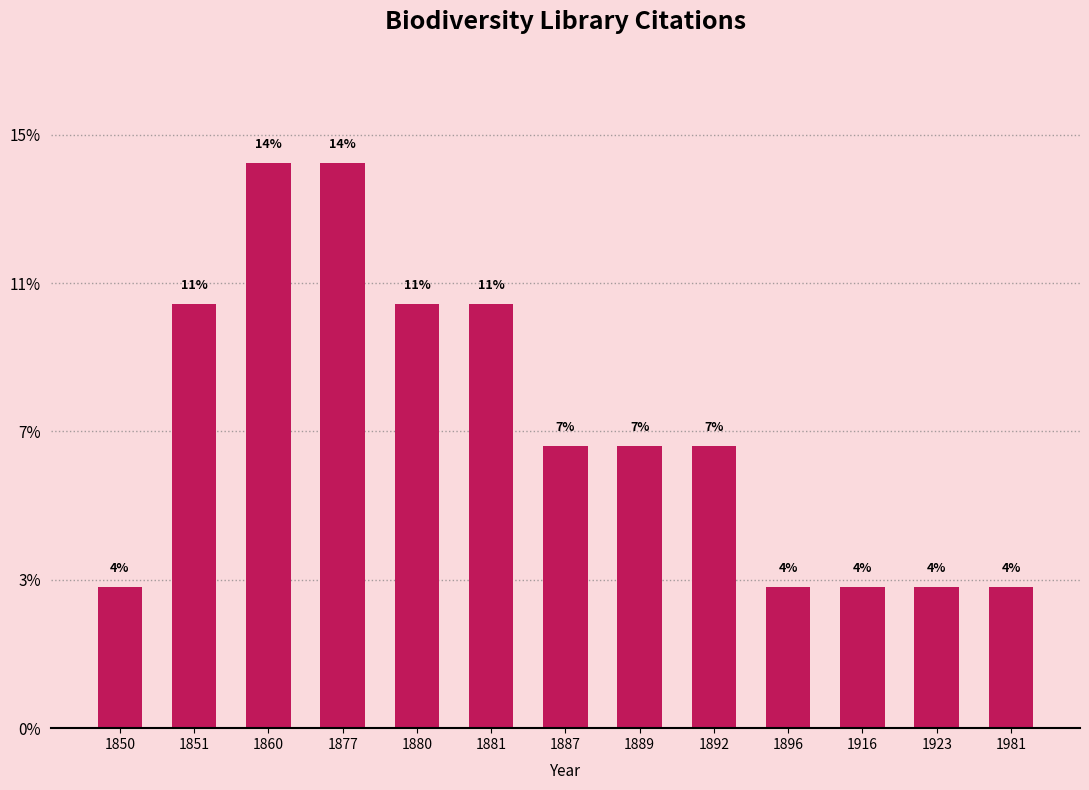

Does the chart contain any negative values?

No